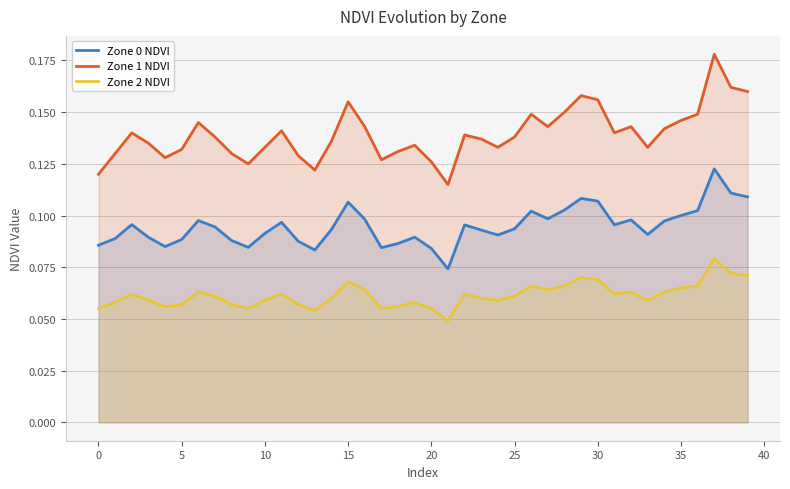

What is the label of the 4th point from the right?

36